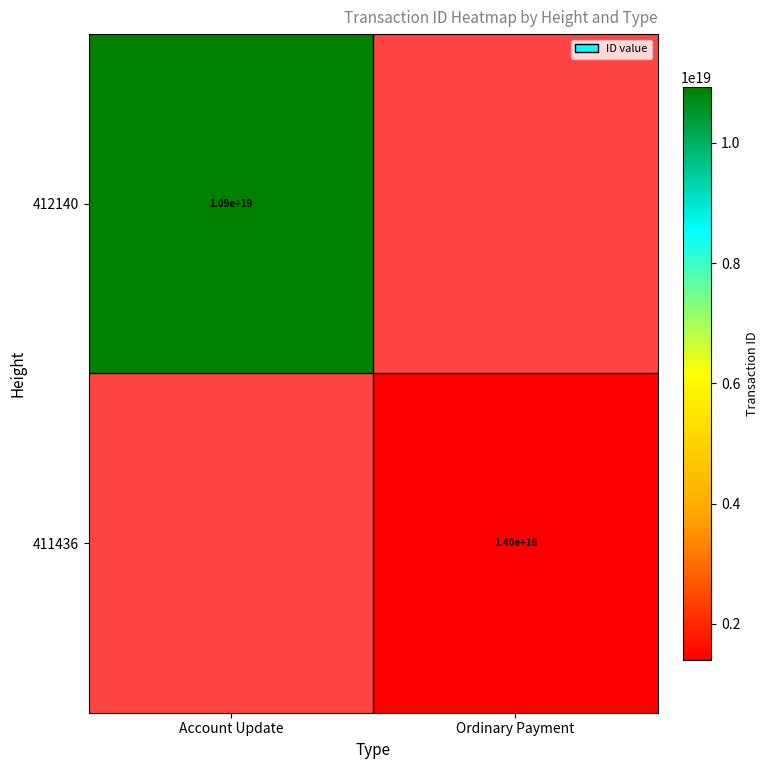

True or false: 412140 has a value of 10900000000000000000 at Account Update.

True